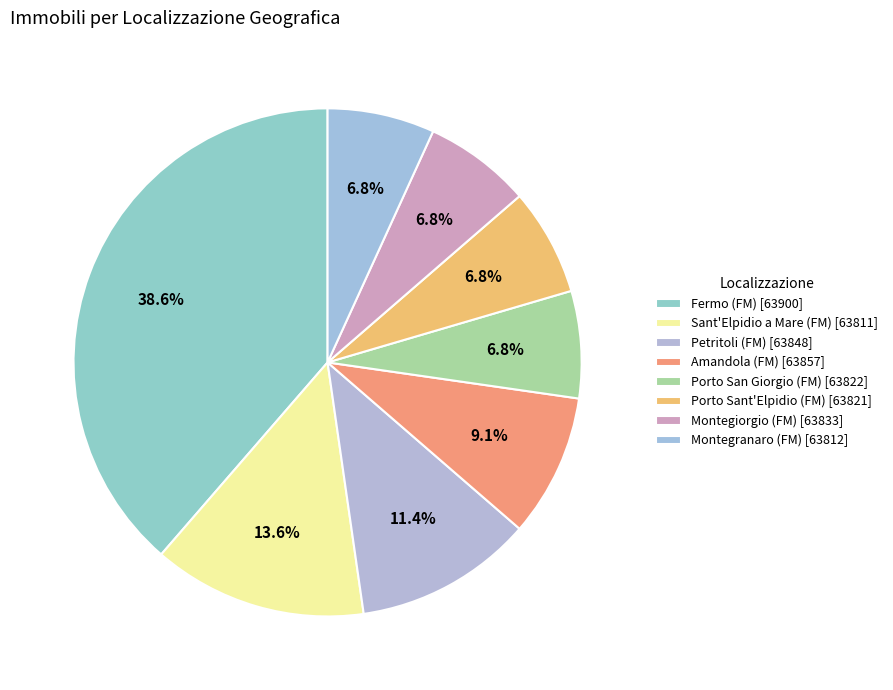

Rank the categories by value from lowest to highest.

Porto San Giorgio (FM) [63822], Porto Sant'Elpidio (FM) [63821], Montegiorgio (FM) [63833], Montegranaro (FM) [63812], Amandola (FM) [63857], Petritoli (FM) [63848], Sant'Elpidio a Mare (FM) [63811], Fermo (FM) [63900]